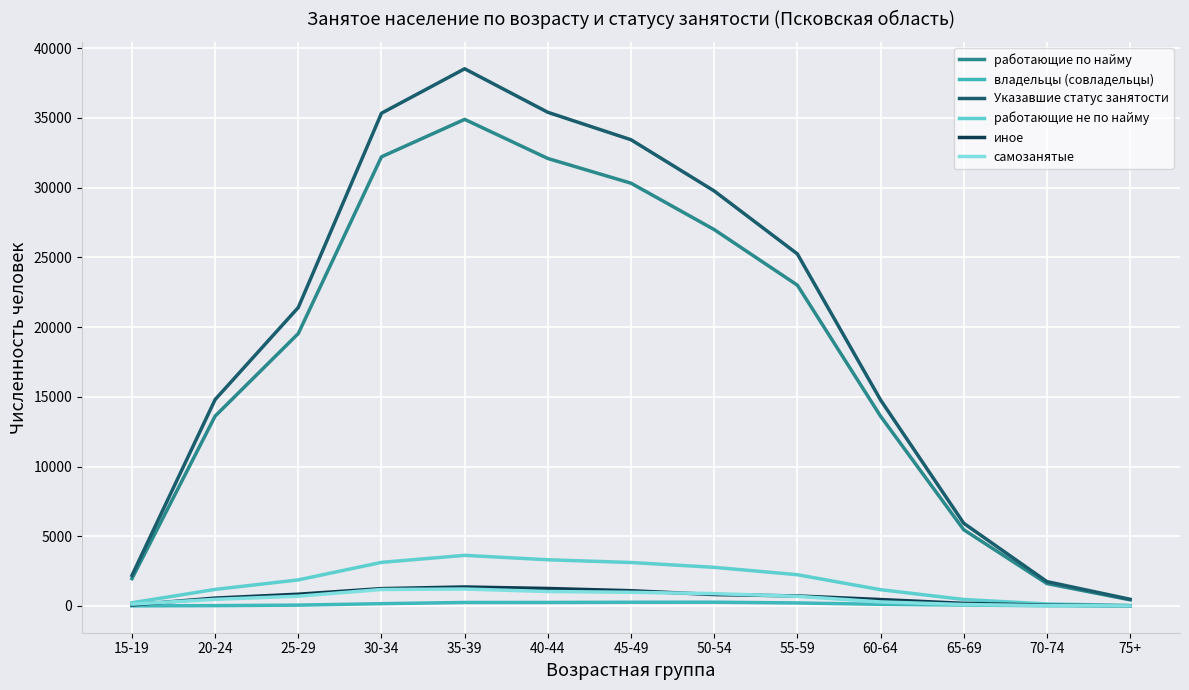

What is the greatest value displayed?

38525